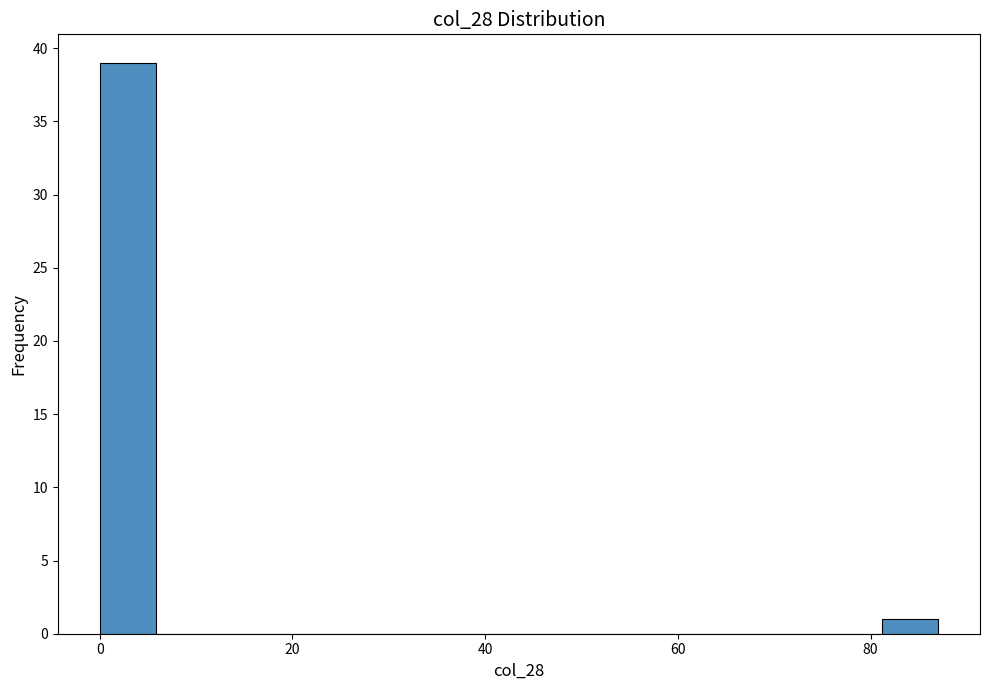

Read against the x-axis, roughly where is the centre of the tallest bar?

2